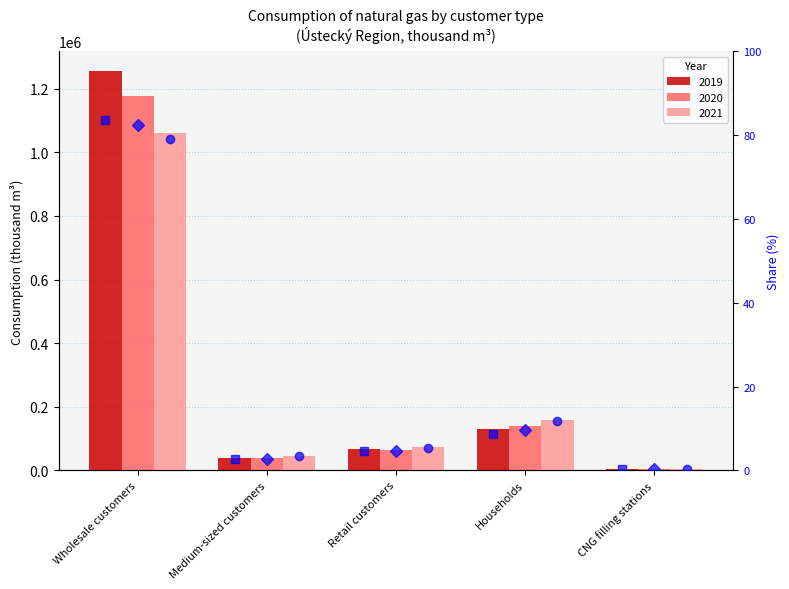

List the labels in order of Share 2019 value, smallest first.

CNG filling stations, Medium-sized customers, Retail customers, Households, Wholesale customers